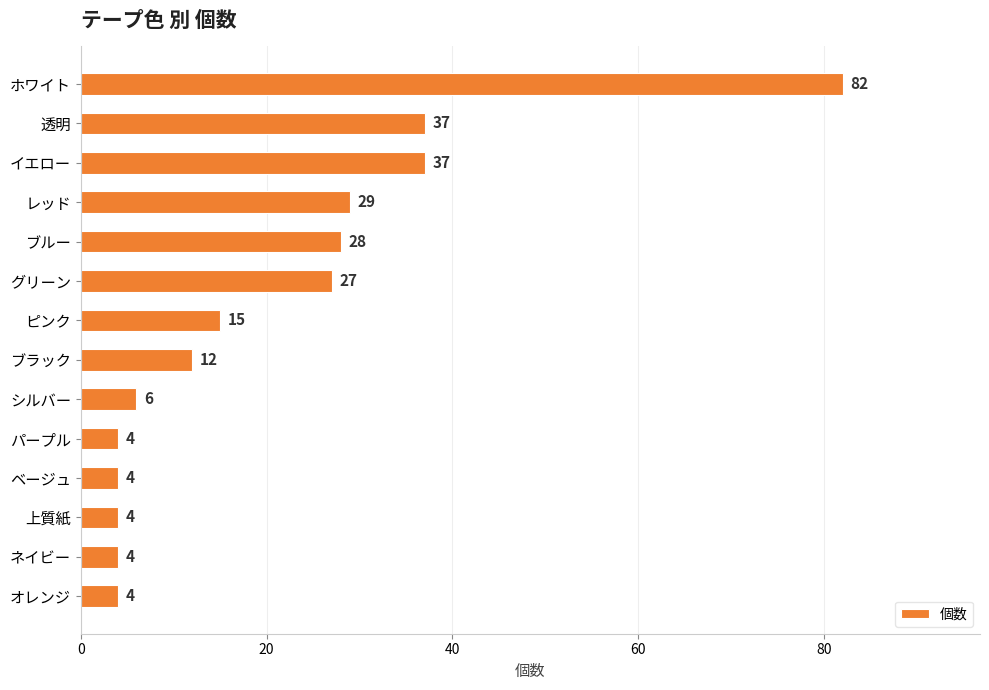

Reading top to bottom, transcribe all the data shown in this chart.

ホワイト=82	透明=37	イエロー=37	レッド=29	ブルー=28	グリーン=27	ピンク=15	ブラック=12	シルバー=6	パープル=4	ベージュ=4	上質紙=4	ネイビー=4	オレンジ=4